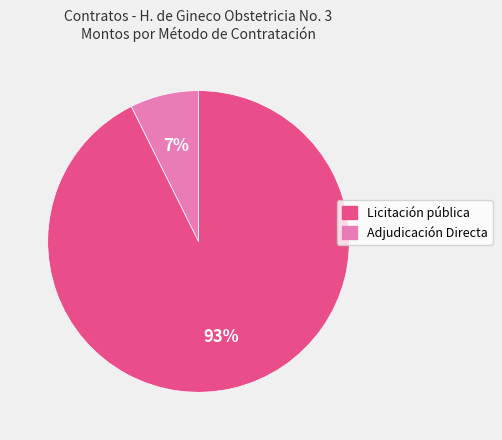

Does Licitación pública represent more than half of the total?

Yes